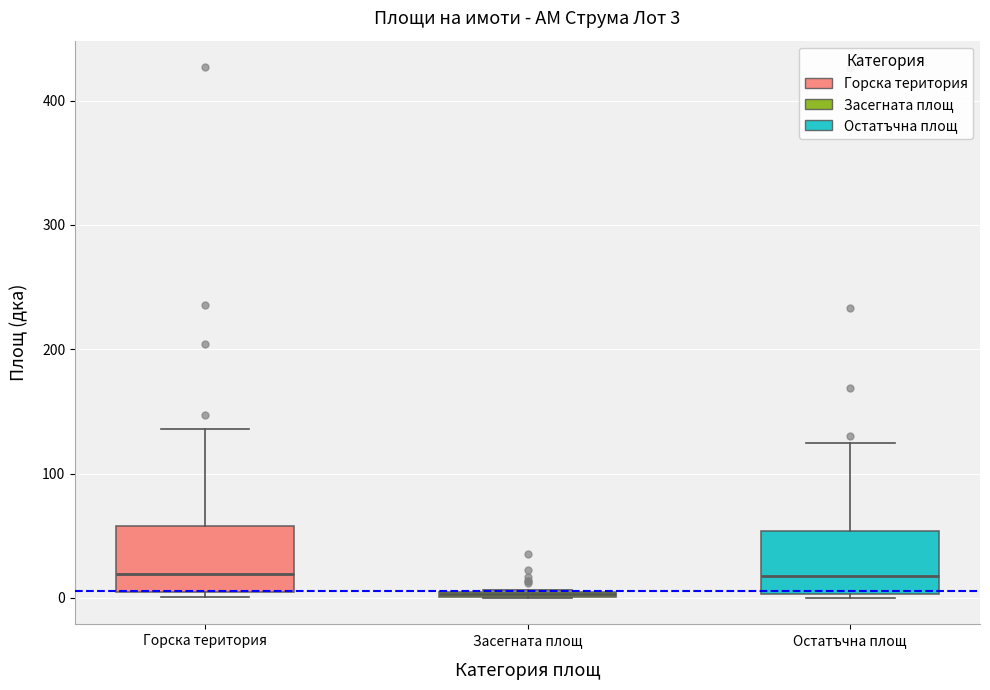

Which box's median line is the lowest?

Засегната площ